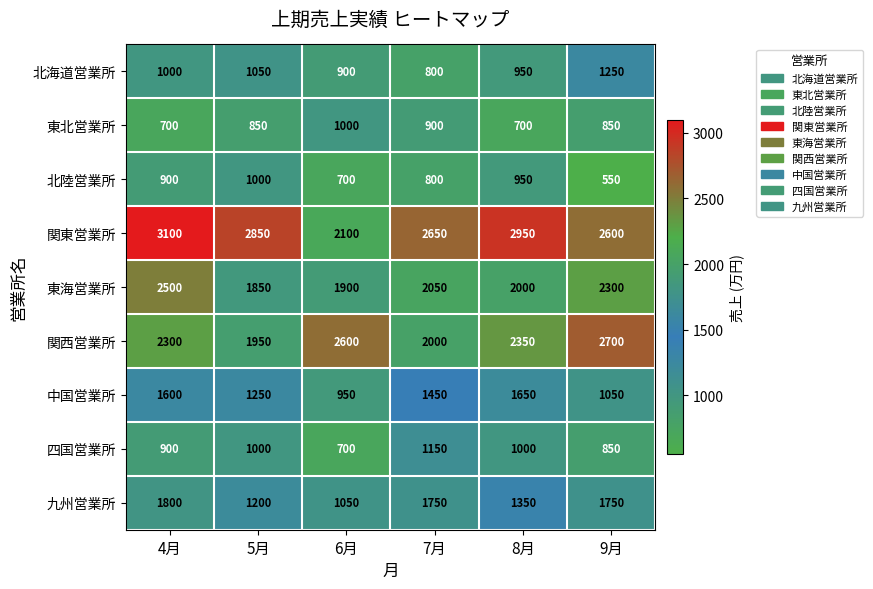

List the labels in order of 北陸営業所 value, smallest first.

9月, 6月, 7月, 4月, 8月, 5月